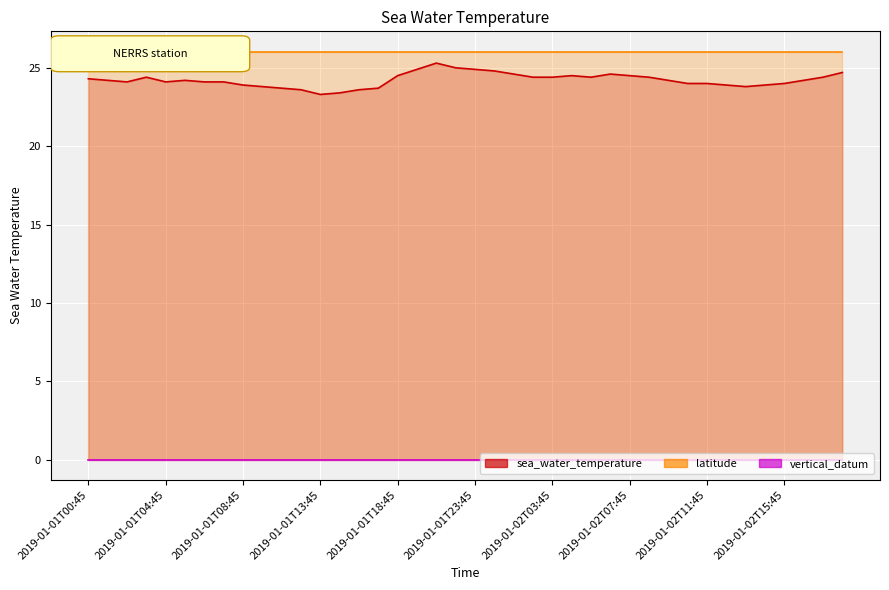

At which label does latitude reach its minimum?

2019-01-01T00:45